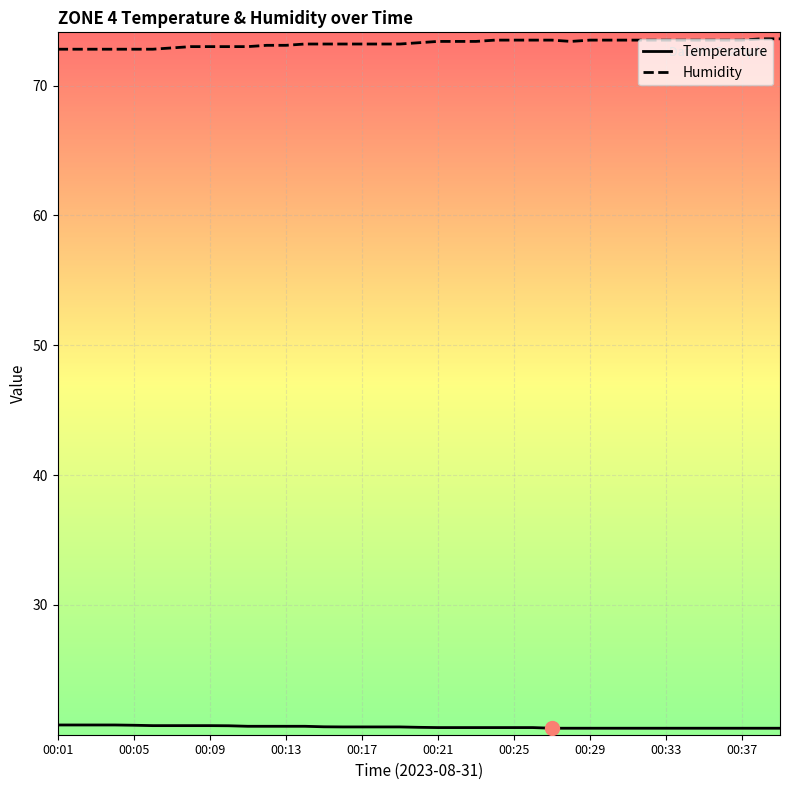

How many data points in Humidity are less than 73?

7